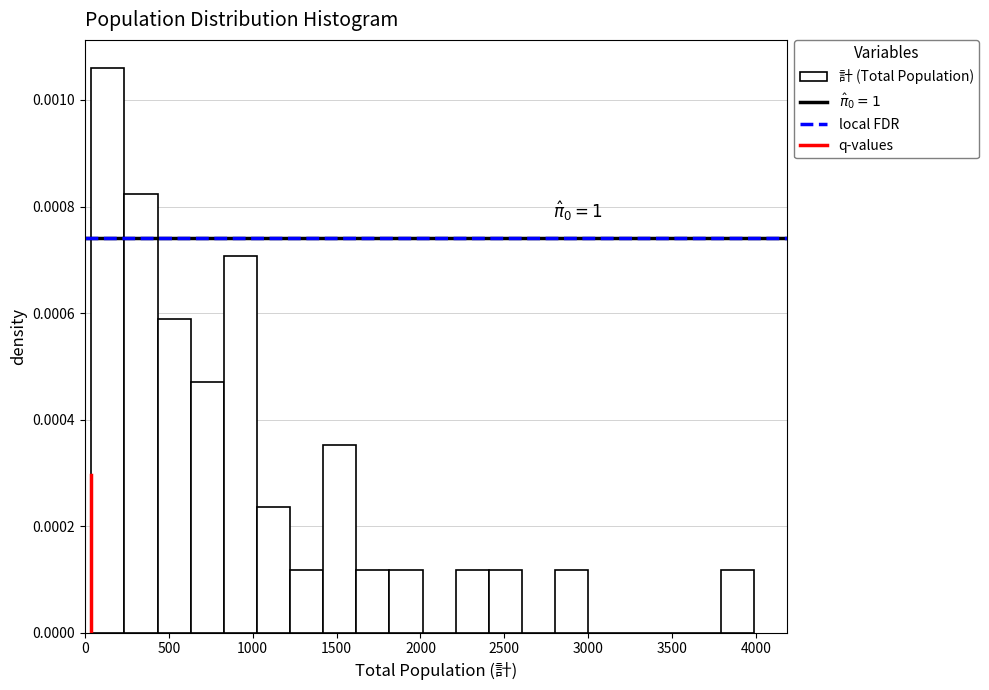

Read against the x-axis, roughly where is the centre of the tallest bar?

150